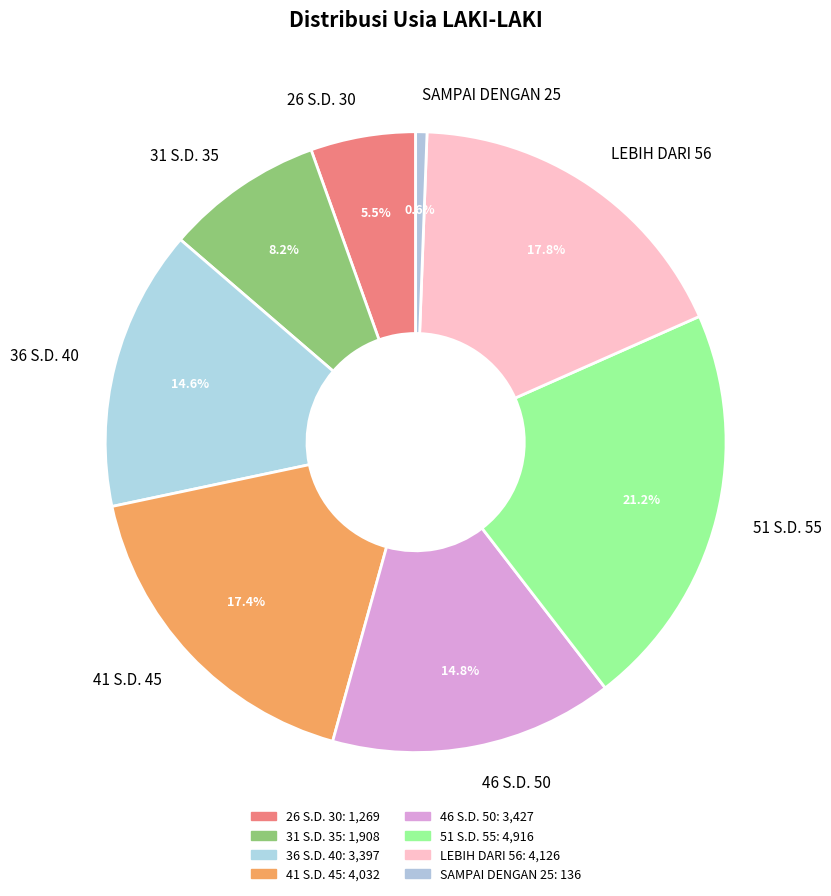

How many segments does this pie chart have?

8